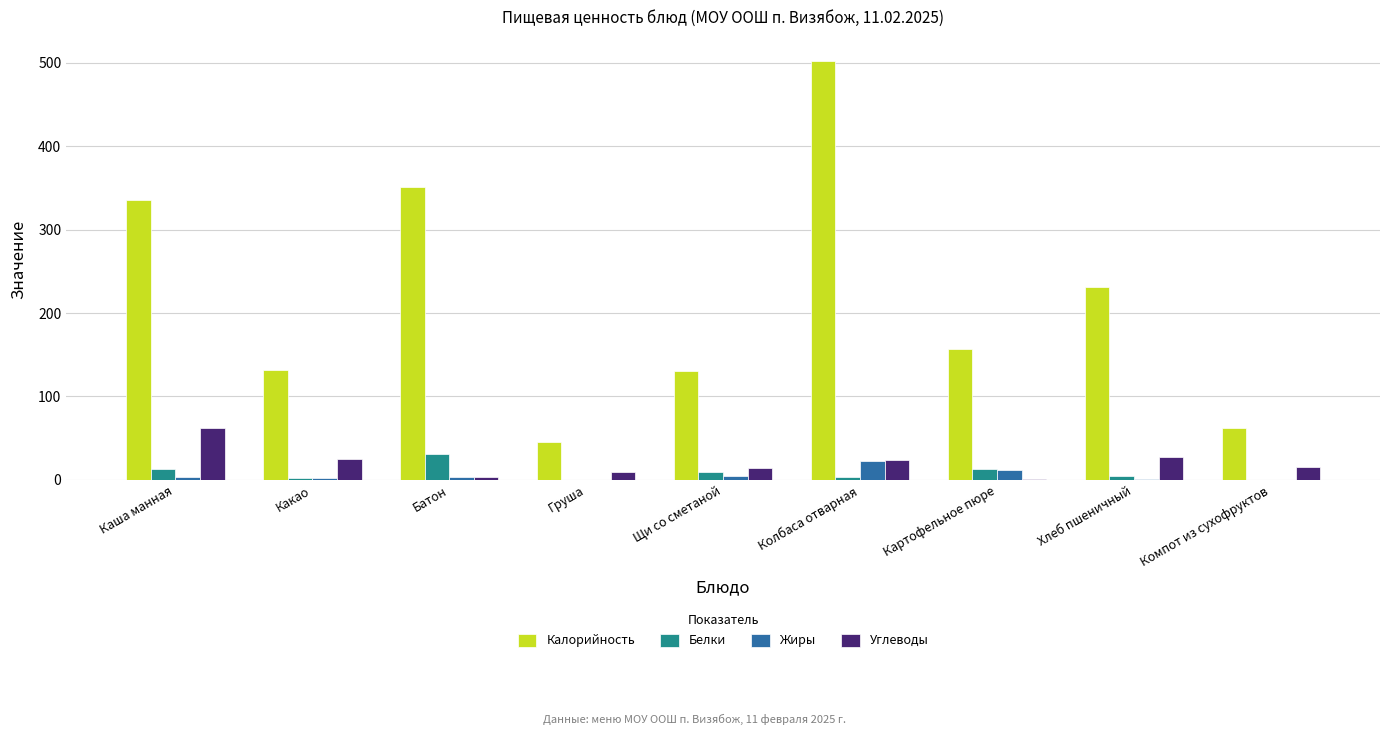

Is it true that Белки equals 10.0 at Щи со сметаной?

True